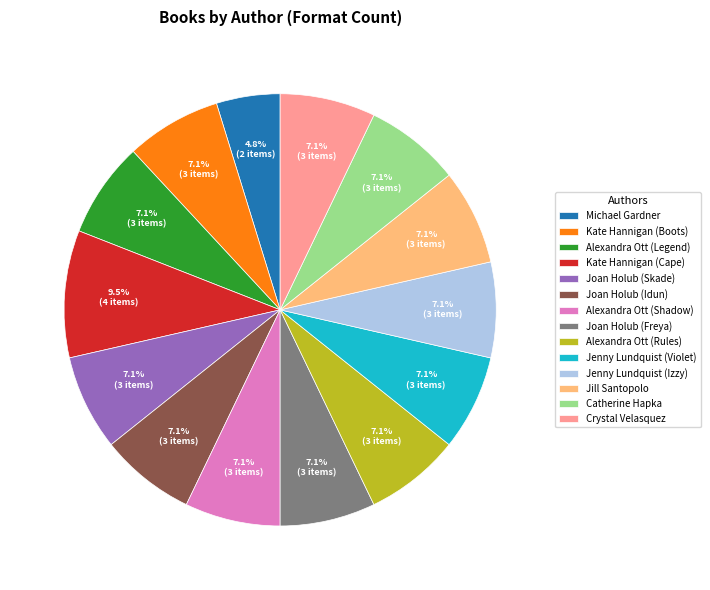

Which slice is the largest?

Kate Hannigan (Cape)